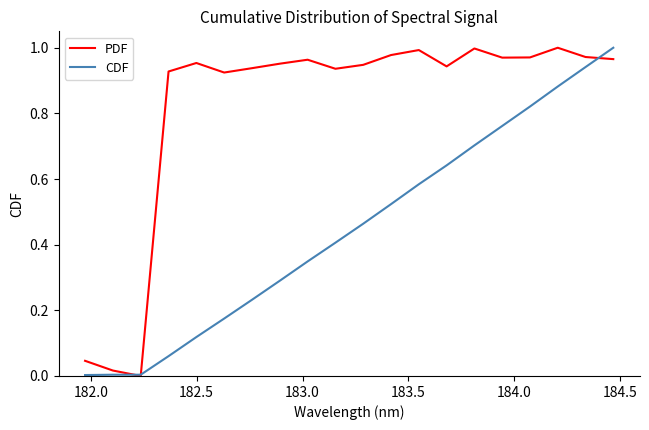

List the series in order of their overall mean, lowest first.

CDF, PDF